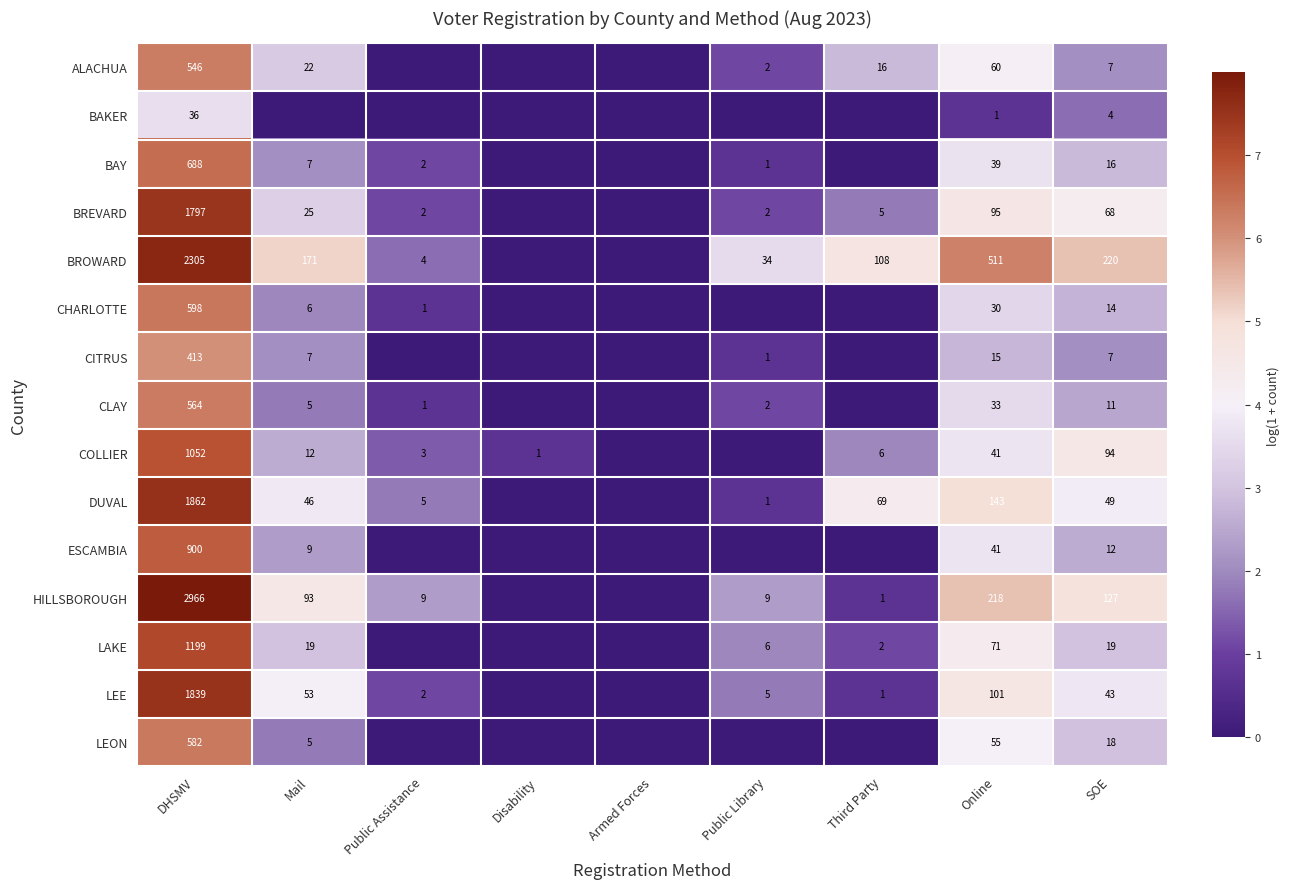

Where does the BREVARD series first go above 1?

DHSMV